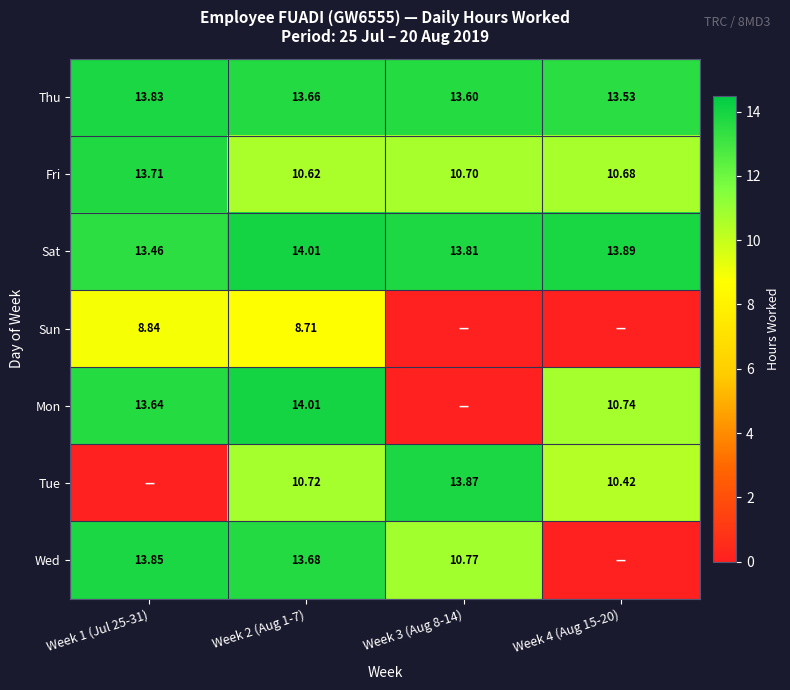

Is the value of Thu at Week 4 (Aug 15-20) greater than the value of Wed at Week 1 (Jul 25-31)?

No